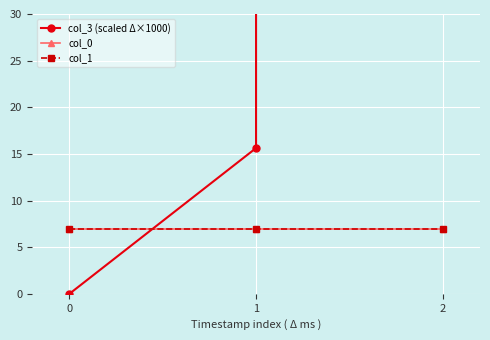

Rank the categories by col_0 value from highest to lowest.

0, 1, 2